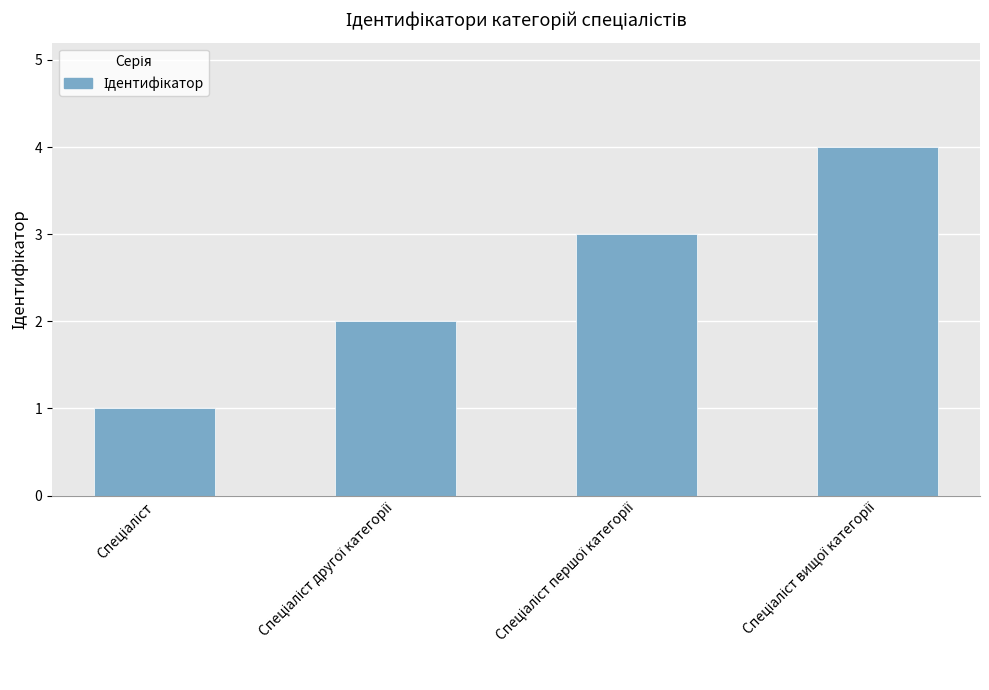

What is the sum of all values?

10